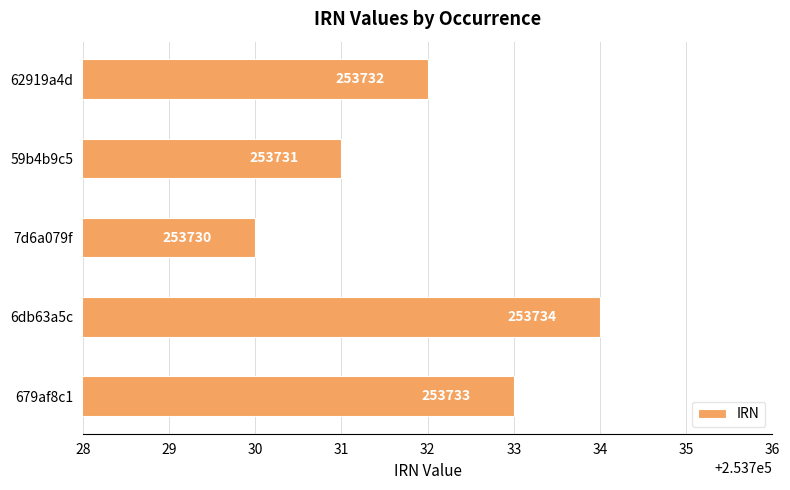

At which label is the value closest to 253732?

62919a4d